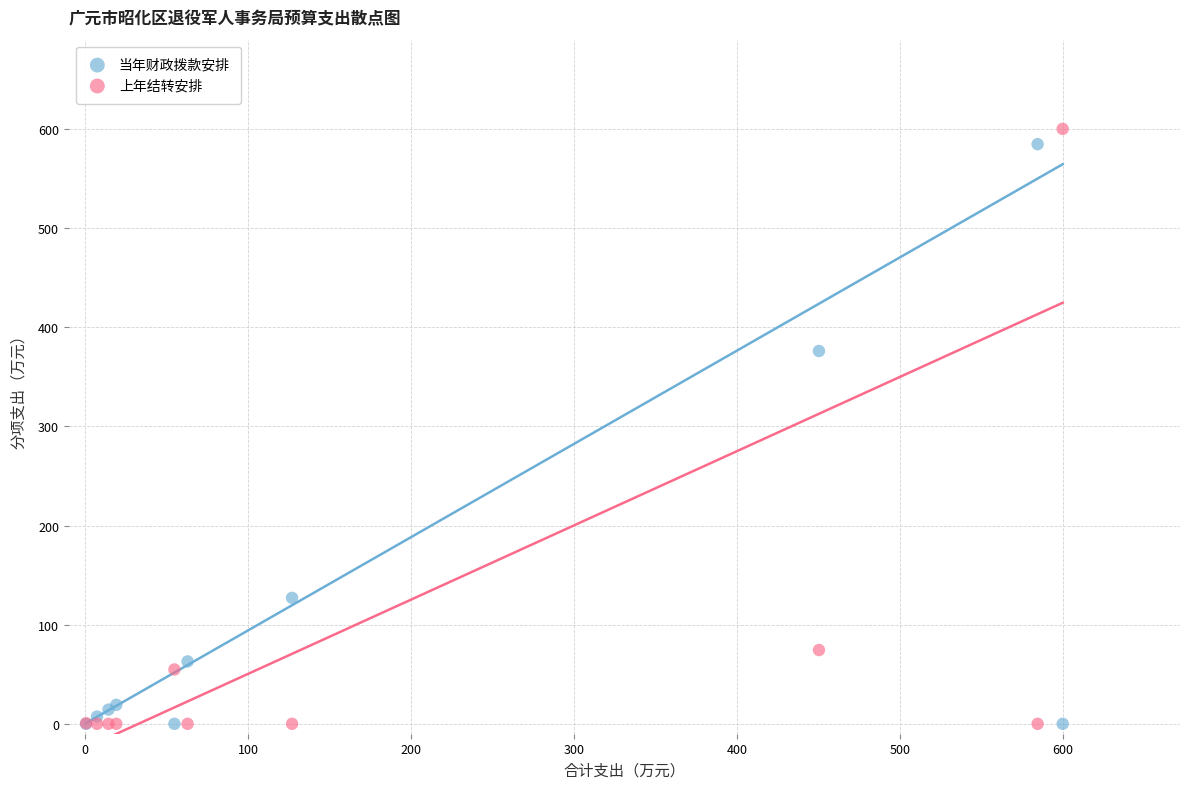

What is the X range (max minus min) for the scatter plot?

599.4